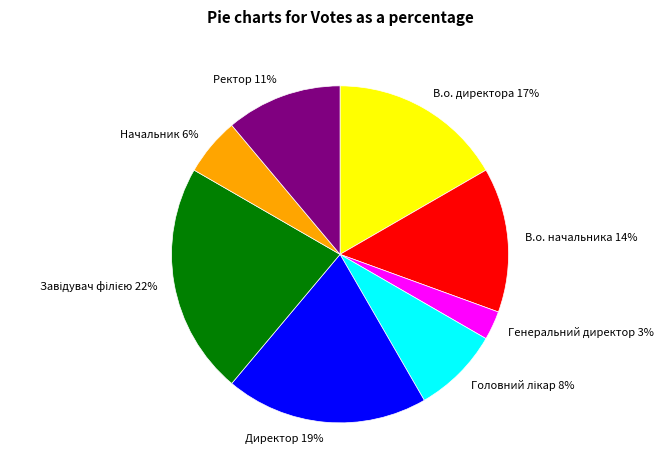

How many segments does this pie chart have?

8